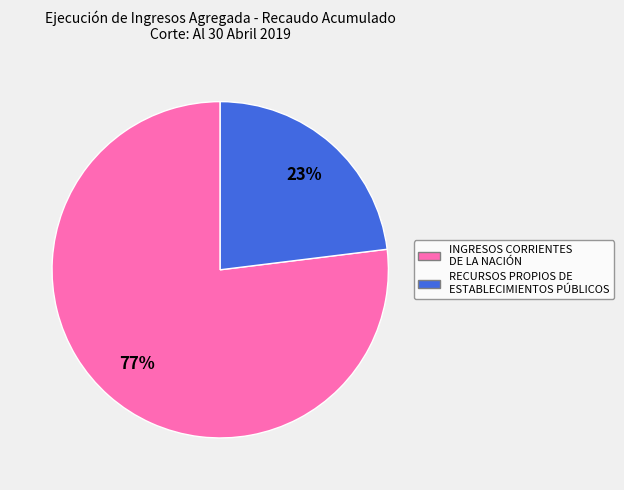

How many slices are in this pie chart?

2